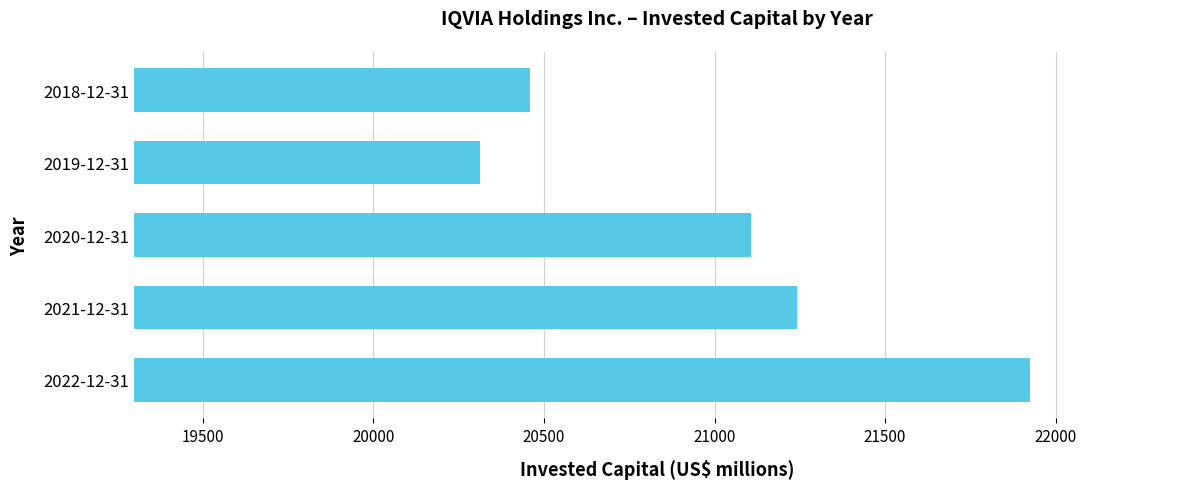

What is the difference between the maximum and minimum values?

1613